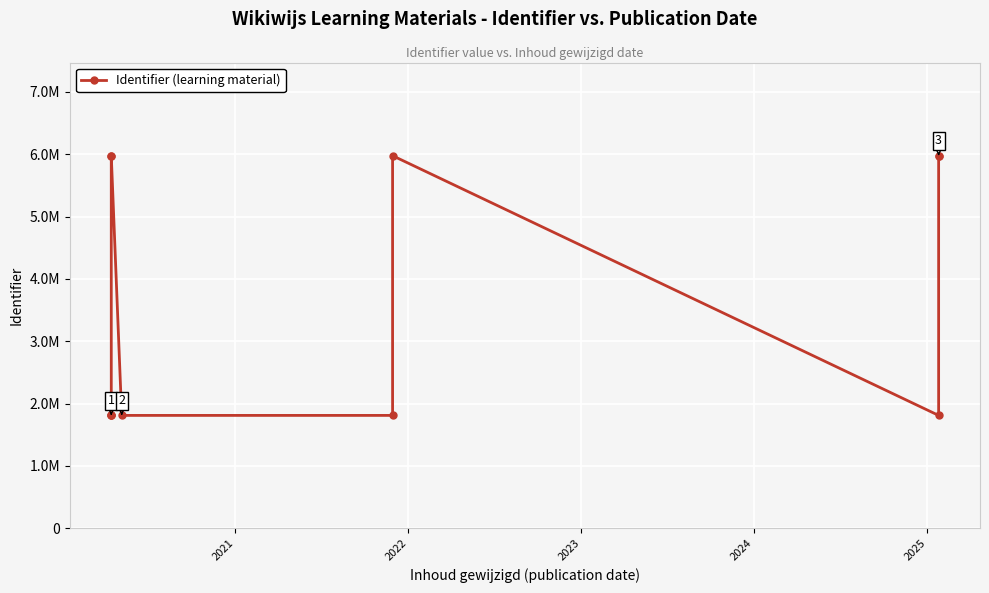

Is this an area chart (filled region under the line)?

No